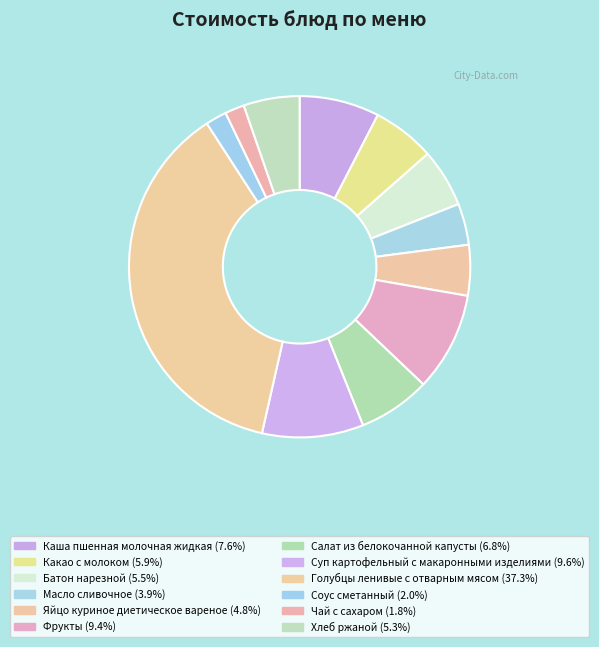

Do Салат из белокочанной капусты and Какао с молоком together represent more than half of the pie?

No